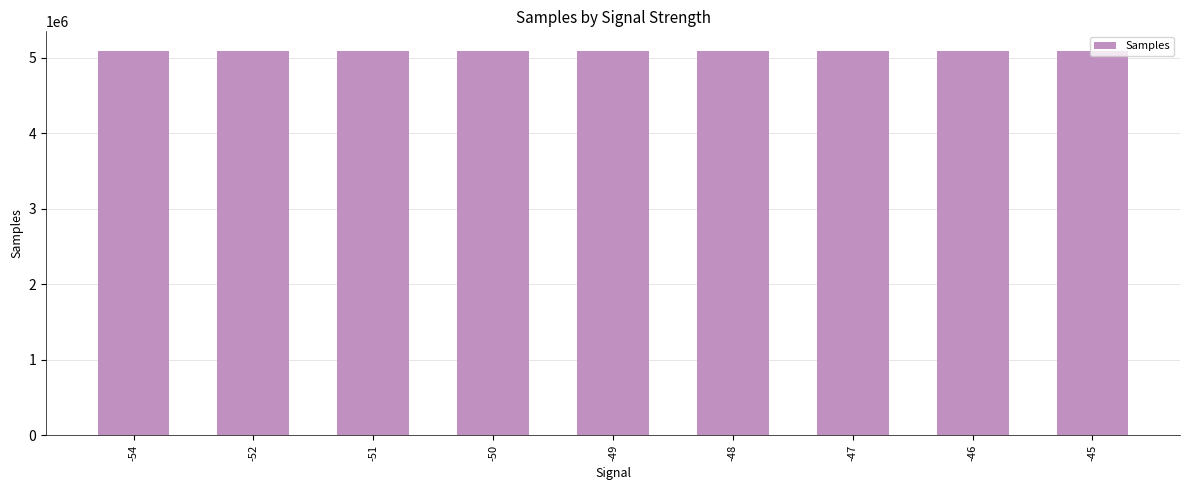

What is the ratio of the value at -45 to the value at -48?

1.0